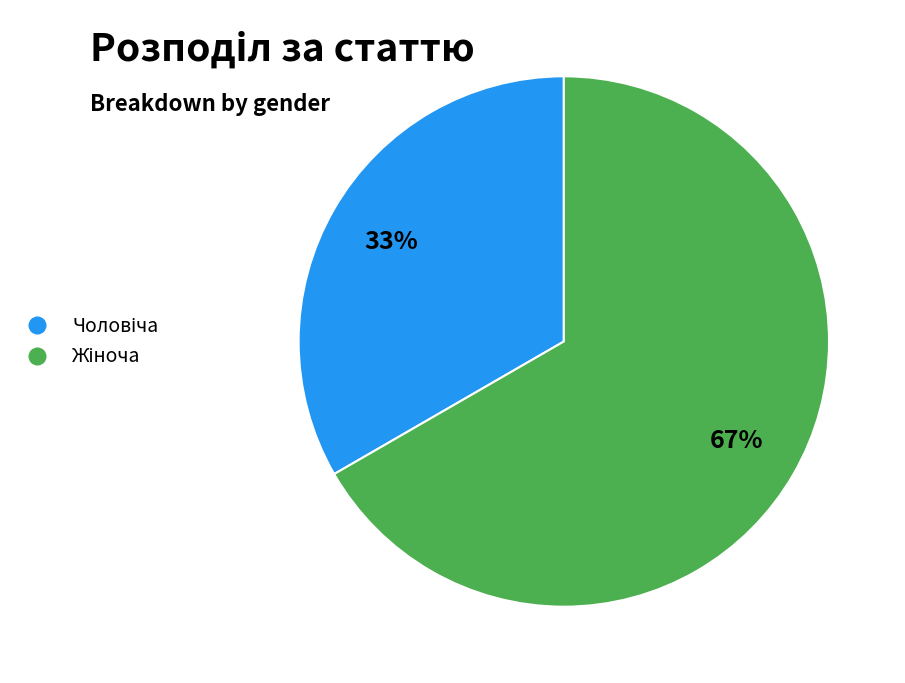

To the nearest percent, what is the average slice percentage?

50%